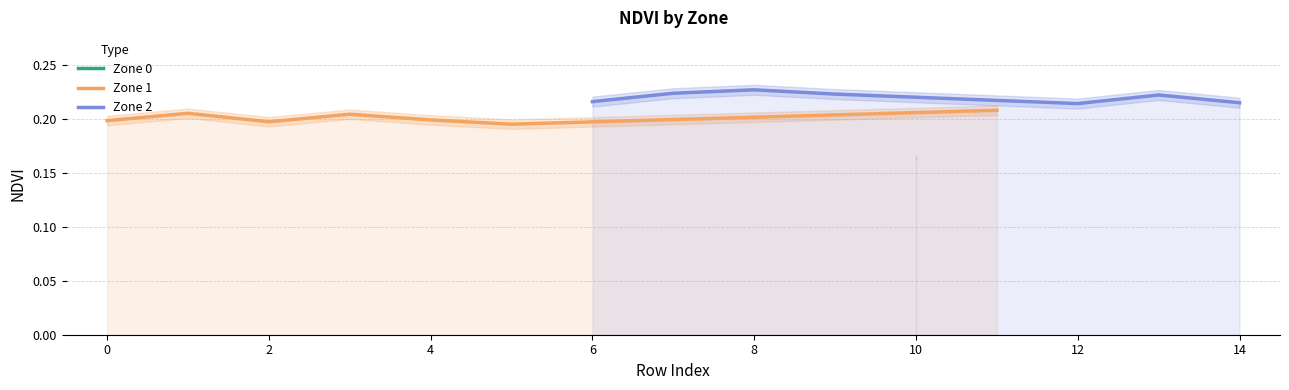

What is the maximum value for Zone 2?

0.2